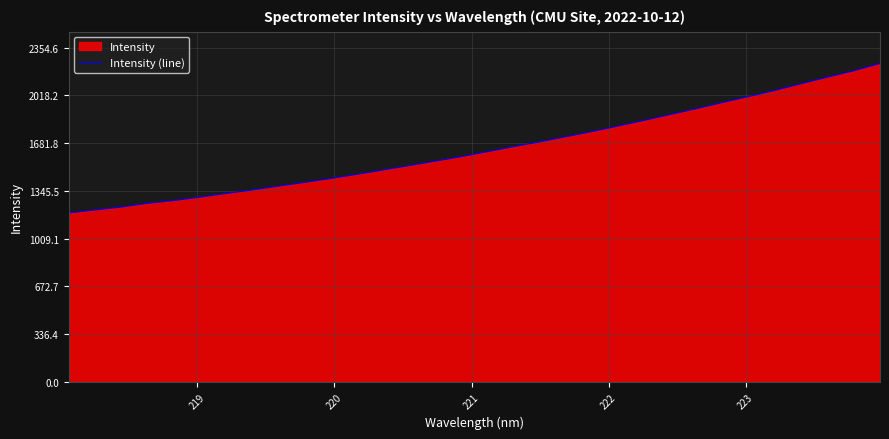

How many lines are shown in the chart?

1